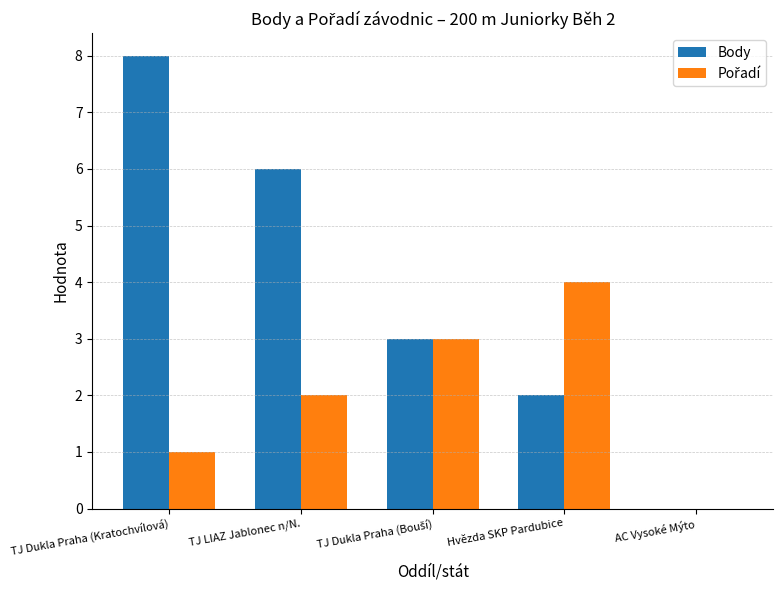

Read the Body value at TJ LIAZ Jablonec n/N..

6